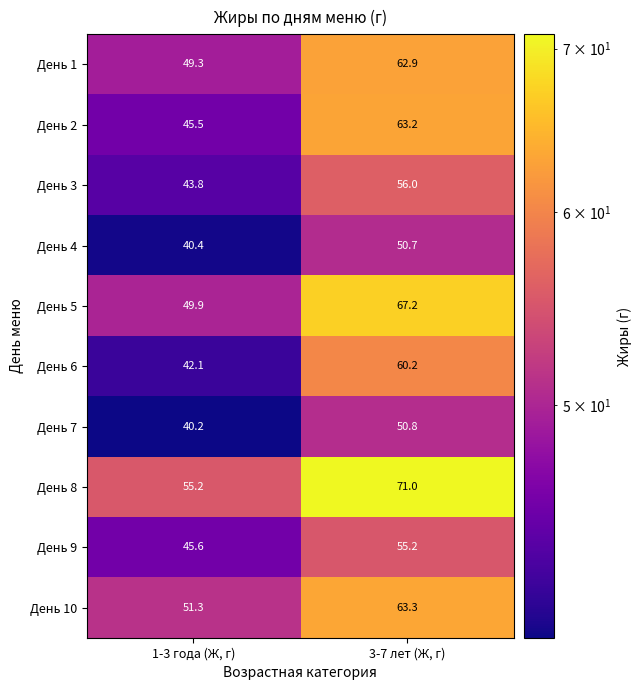

Reading right to left, list all the values displayed in this chart.

День 1: 3-7 лет (Ж, г)=62.9	1-3 года (Ж, г)=49.3
День 2: 3-7 лет (Ж, г)=63.2	1-3 года (Ж, г)=45.5
День 3: 3-7 лет (Ж, г)=56.0	1-3 года (Ж, г)=43.8
День 4: 3-7 лет (Ж, г)=50.7	1-3 года (Ж, г)=40.4
День 5: 3-7 лет (Ж, г)=67.2	1-3 года (Ж, г)=49.9
День 6: 3-7 лет (Ж, г)=60.2	1-3 года (Ж, г)=42.1
День 7: 3-7 лет (Ж, г)=50.8	1-3 года (Ж, г)=40.2
День 8: 3-7 лет (Ж, г)=71.0	1-3 года (Ж, г)=55.2
День 9: 3-7 лет (Ж, г)=55.2	1-3 года (Ж, г)=45.6
День 10: 3-7 лет (Ж, г)=63.3	1-3 года (Ж, г)=51.3